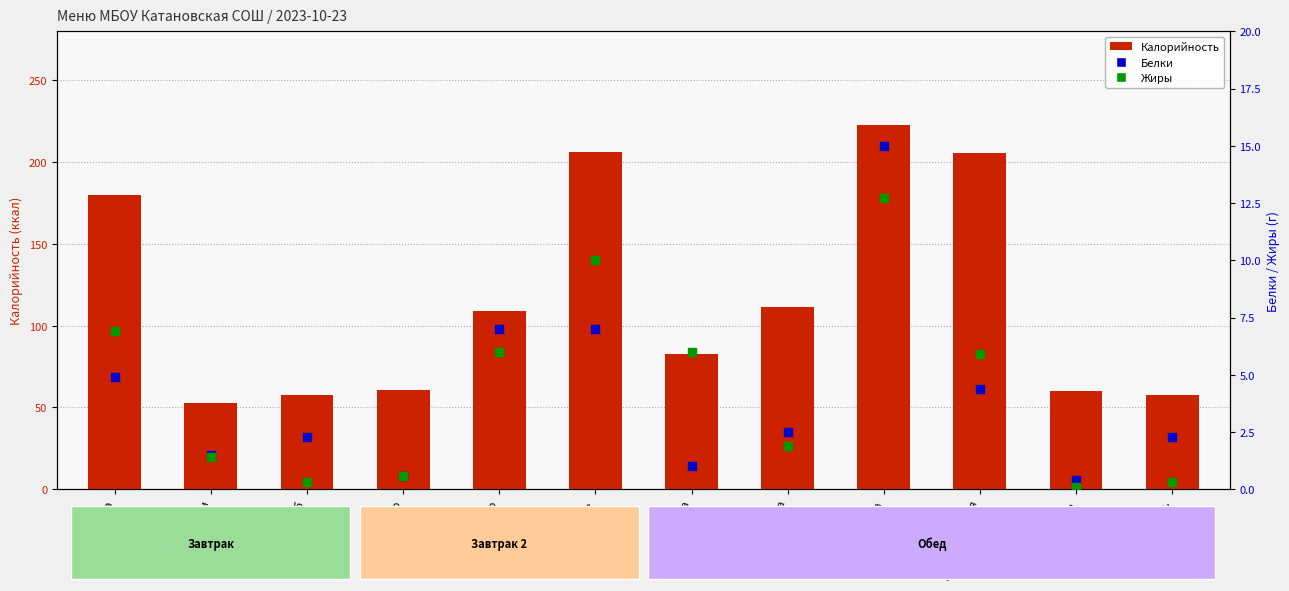

Which series contains the highest Y value?

Калорийность